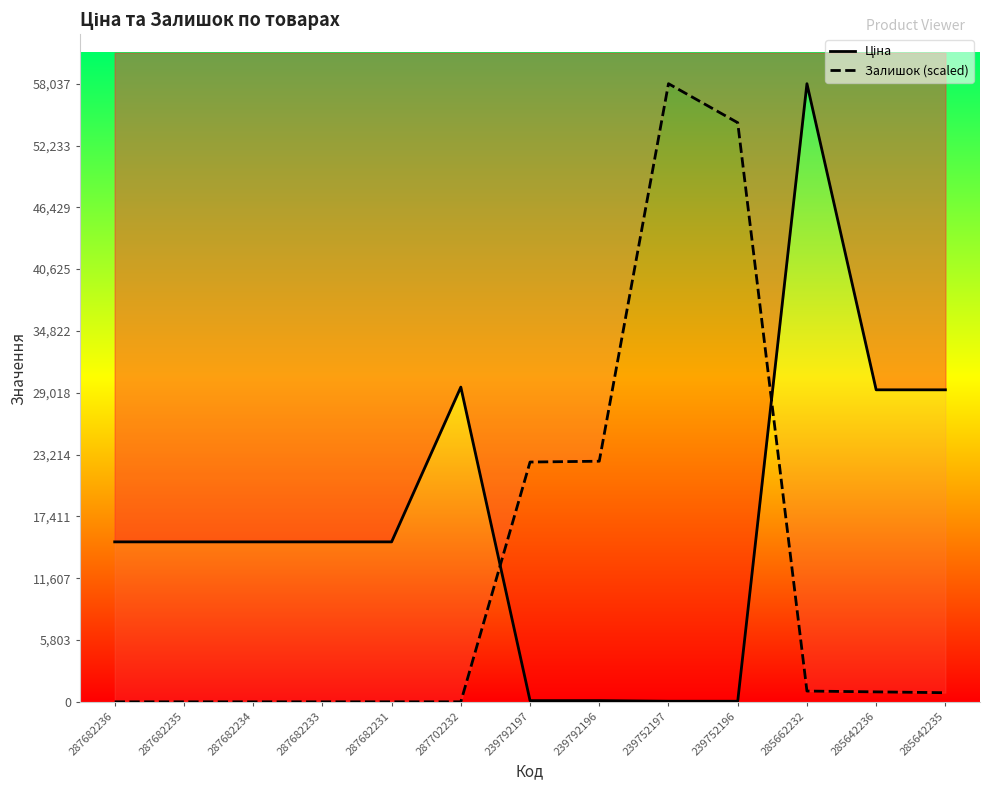

At which category is the sum across all series the highest?

285662232